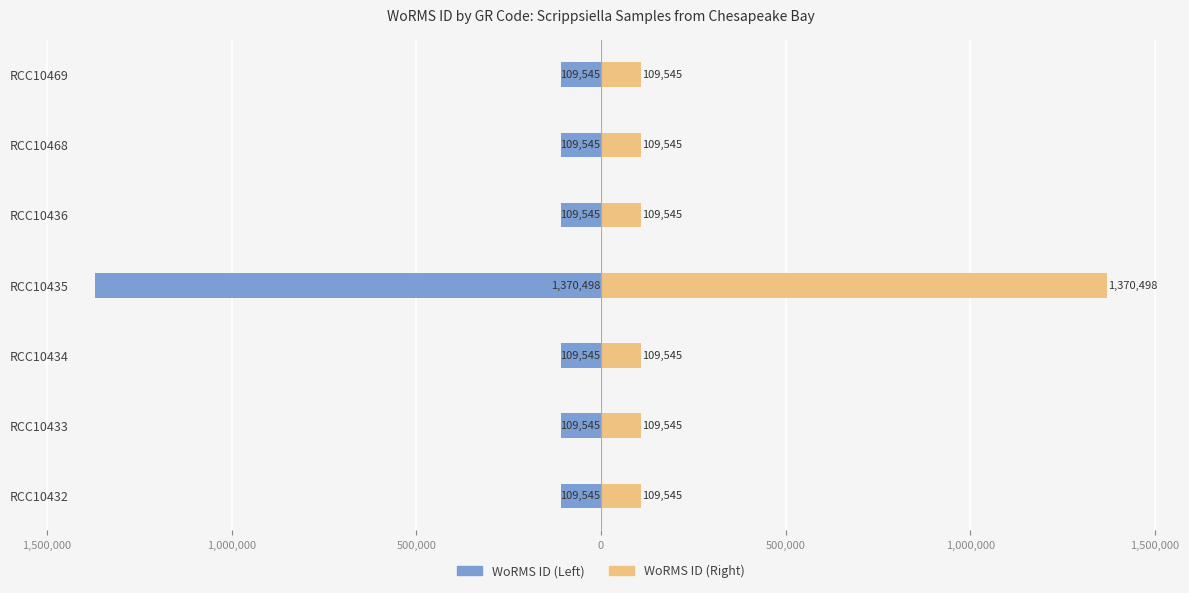

Is the value of WoRMS ID (Right) at RCC10434 greater than the value of WoRMS ID (Left) at RCC10468?

Yes